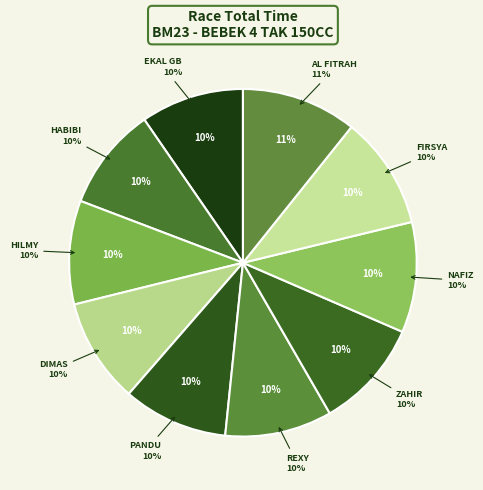

Is there a majority slice in this chart?

No